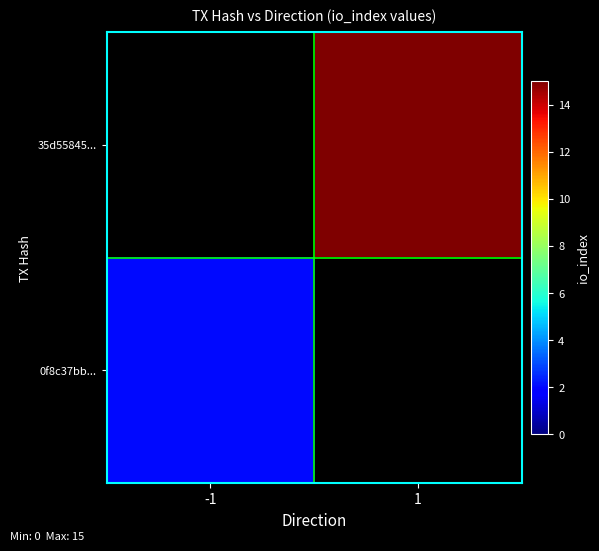

Which category has the highest value across all series?

1